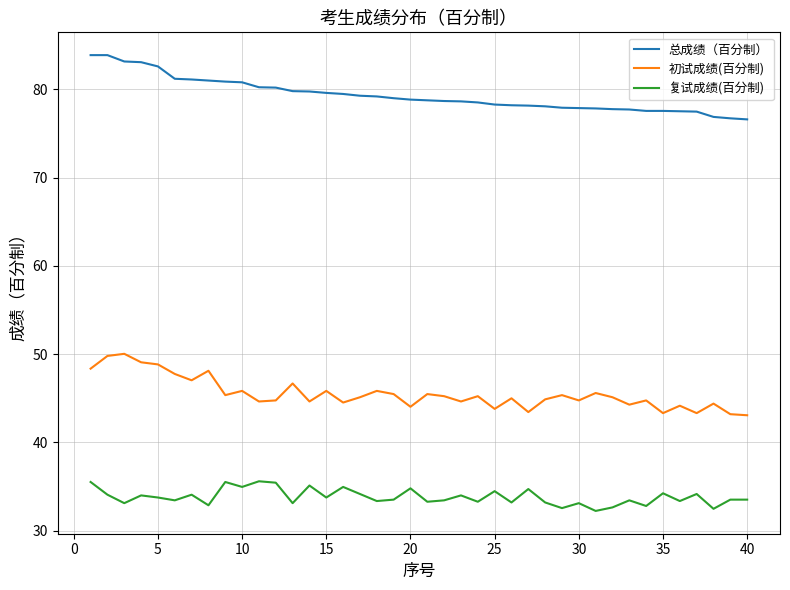

Rank the series by their maximum value, from highest to lowest.

总成绩（百分制）, 初试成绩(百分制), 复试成绩(百分制)